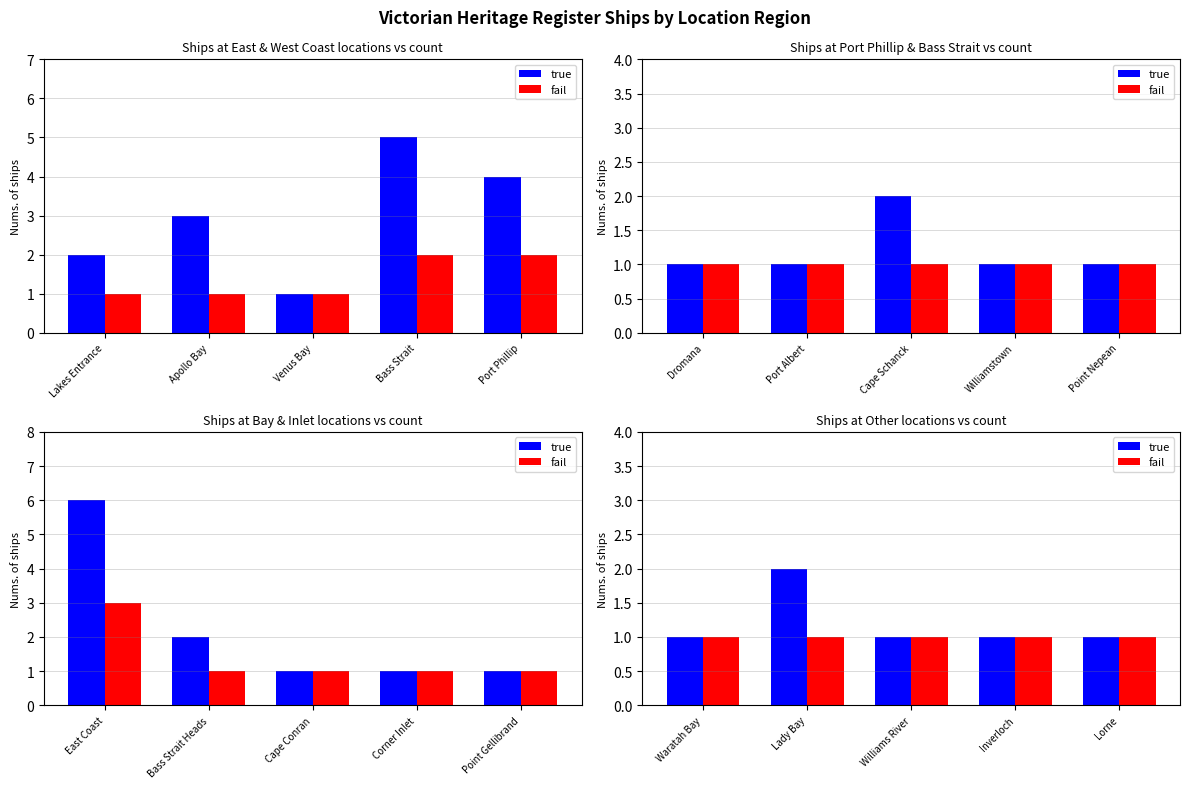

How many groups of bars are there?

5